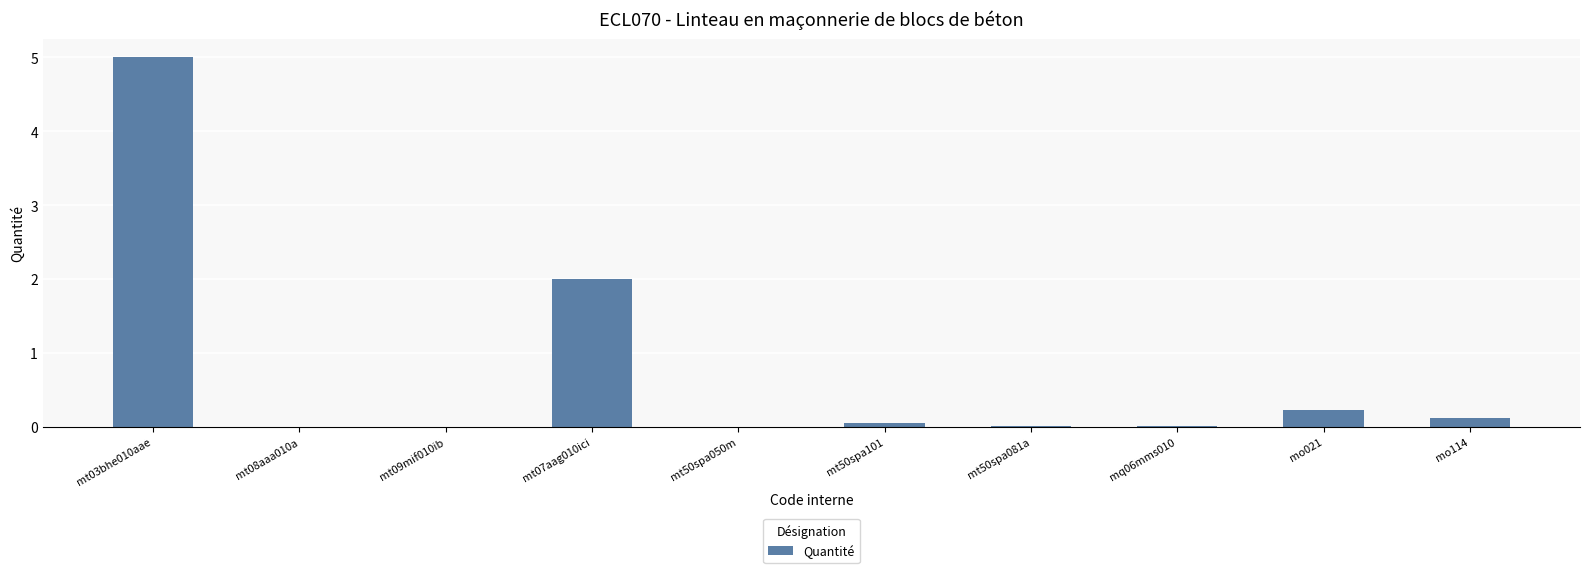

Between mt50spa081a and mt07aag010ici, which is larger?

mt07aag010ici